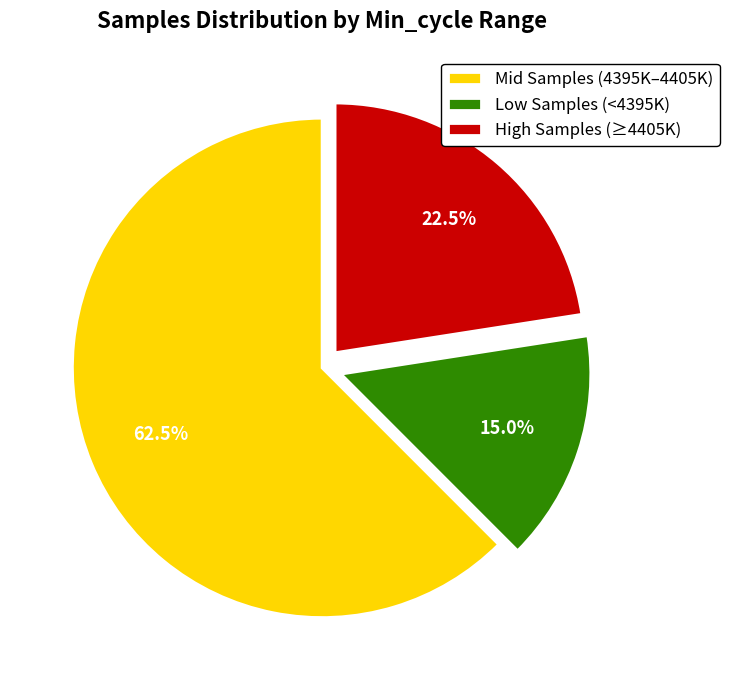

Rank the categories by value from highest to lowest.

Mid Samples (4395K–4405K), High Samples (≥4405K), Low Samples (<4395K)